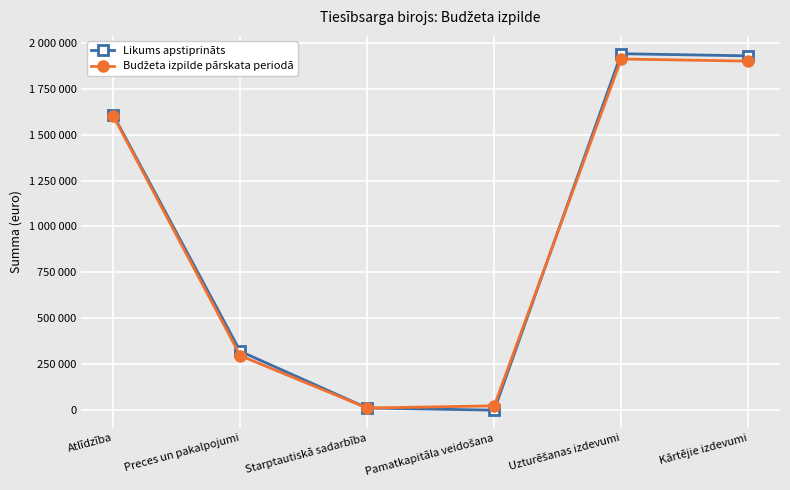

True or false: Budžeta izpilde pārskata periodā and Likums apstiprināts intersect in this chart.

True